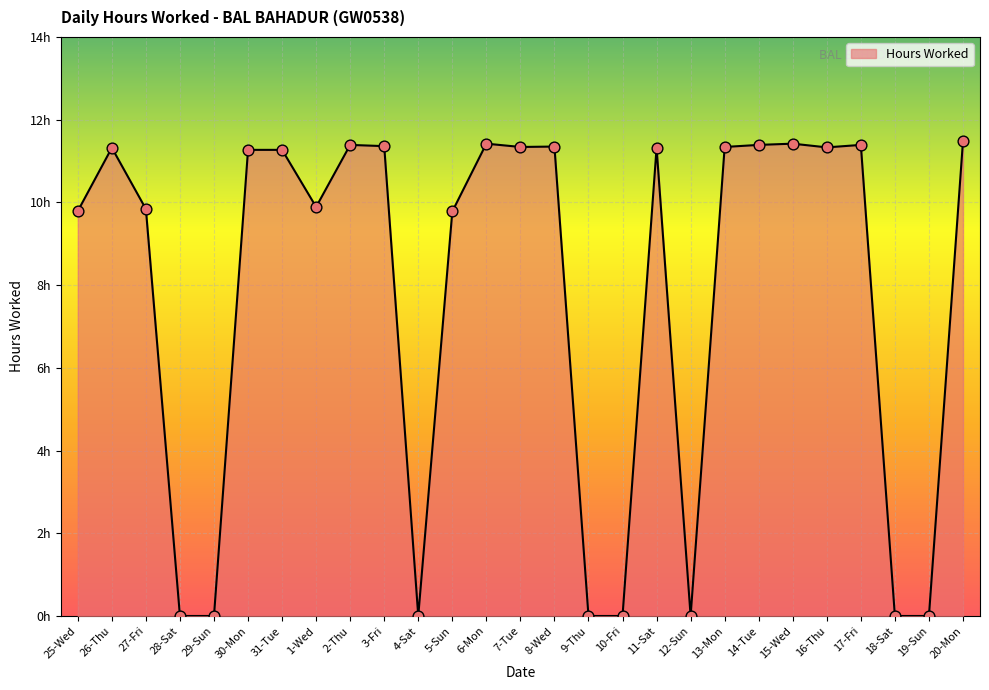

Which has a higher value, 31-Tue or 1-Wed?

31-Tue